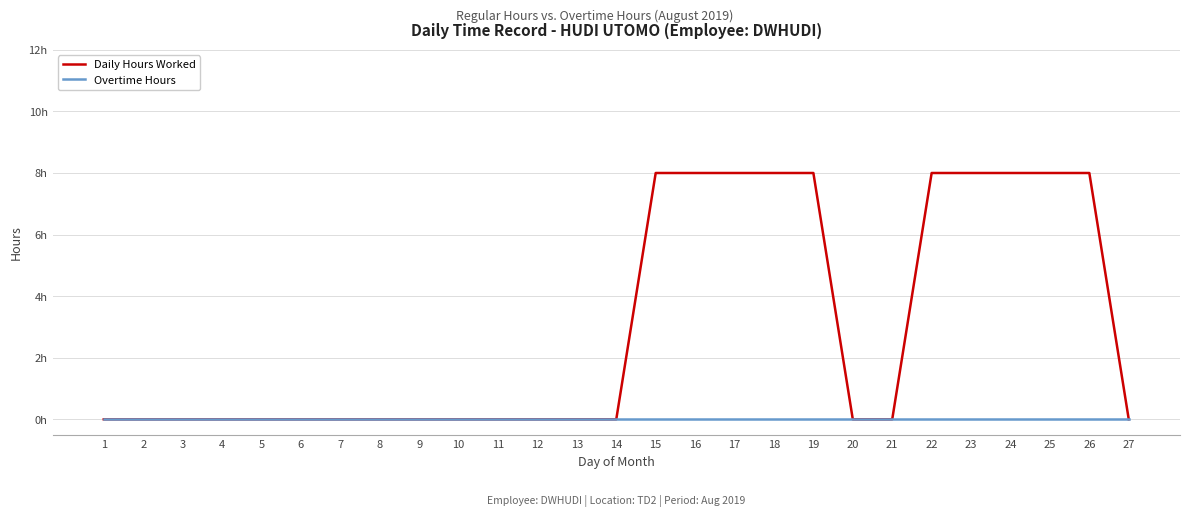

What are all the series names shown in the legend?

Daily Hours Worked, Overtime Hours